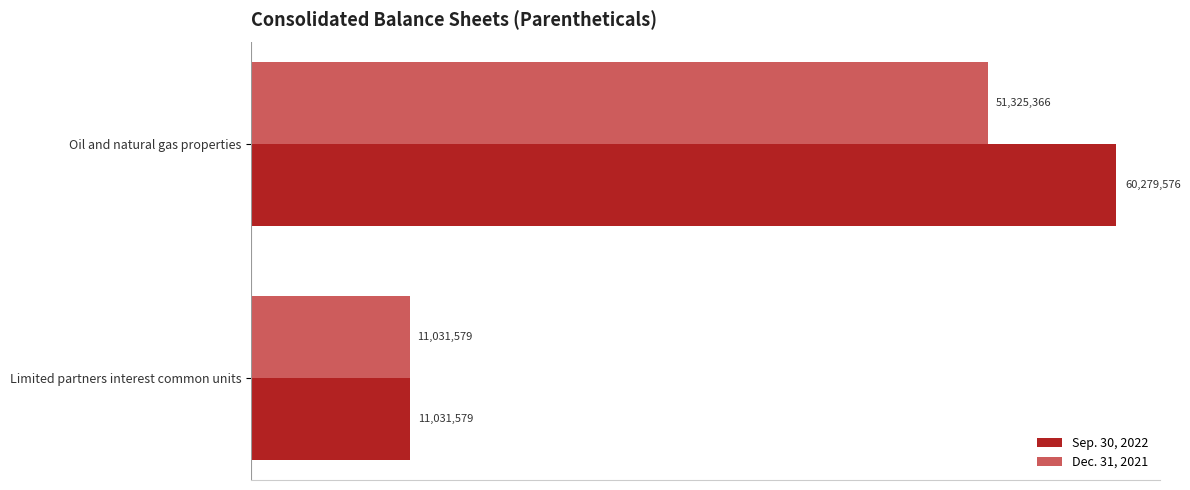

What are all the series names shown in the legend?

Sep. 30, 2022, Dec. 31, 2021